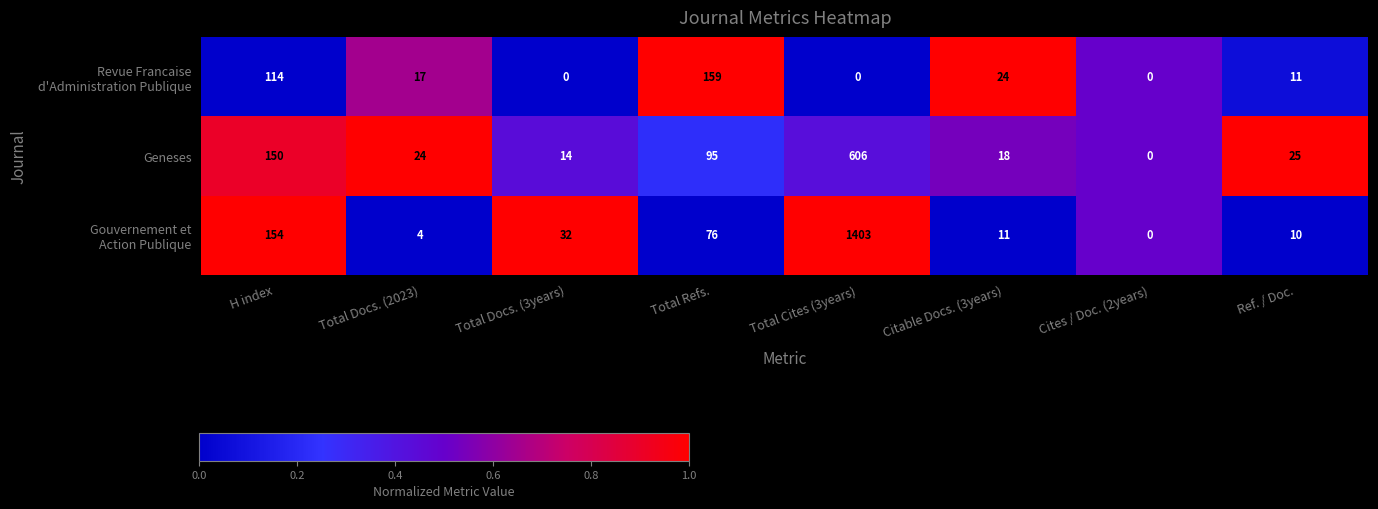

The value of Geneses at Citable Docs. (3years) is 18. True or false?

True